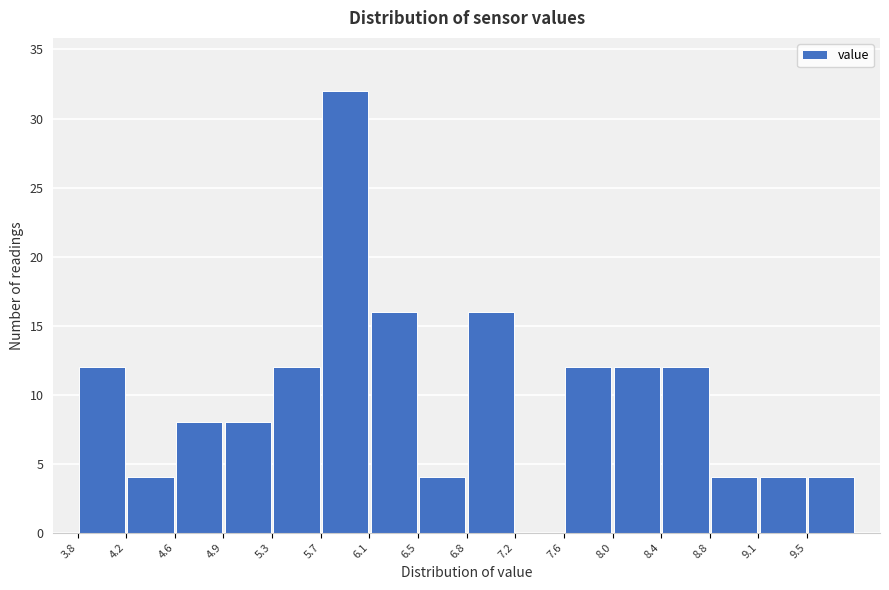

Reading left to right, list every bar in this chart as the range it spans on the x-axis followed by its height. Neither the bar edges nor the heights are printed on the chart, so give them approximately, as read against the axes.

3.80 to 4.20: 12
4.20 to 4.55: 4
4.55 to 4.95: 8
4.95 to 5.35: 8
5.35 to 5.70: 12
5.70 to 6.10: 32
6.10 to 6.45: 16
6.45 to 6.85: 4
6.85 to 7.25: 16
7.25 to 7.60: 0
7.60 to 8.00: 12
8.00 to 8.40: 12
8.40 to 8.75: 12
8.75 to 9.15: 4
9.15 to 9.50: 4
9.50 to 9.90: 4